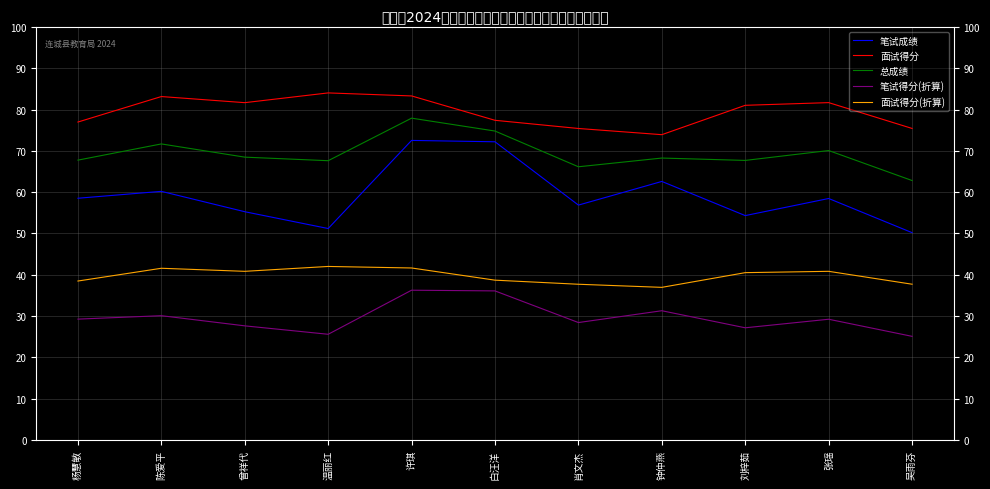

Is it true that 总成绩 equals 21.7 at 曾祥代?

False